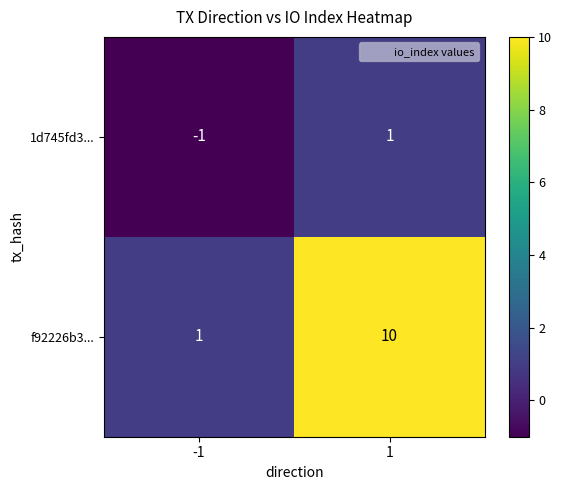

The value of f92226b3... at 1 is 18. True or false?

False